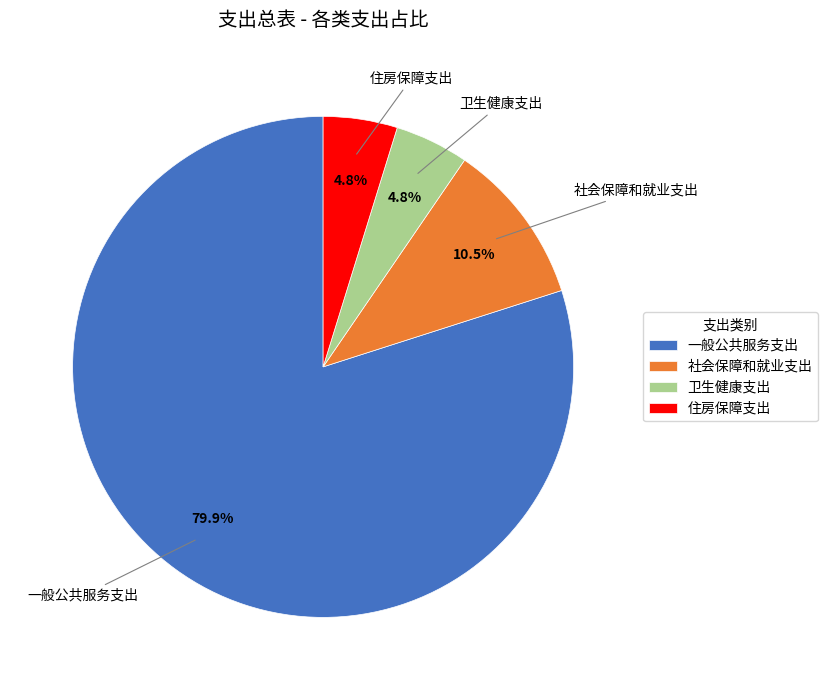

Is 一般公共服务支出 the majority of the pie?

Yes